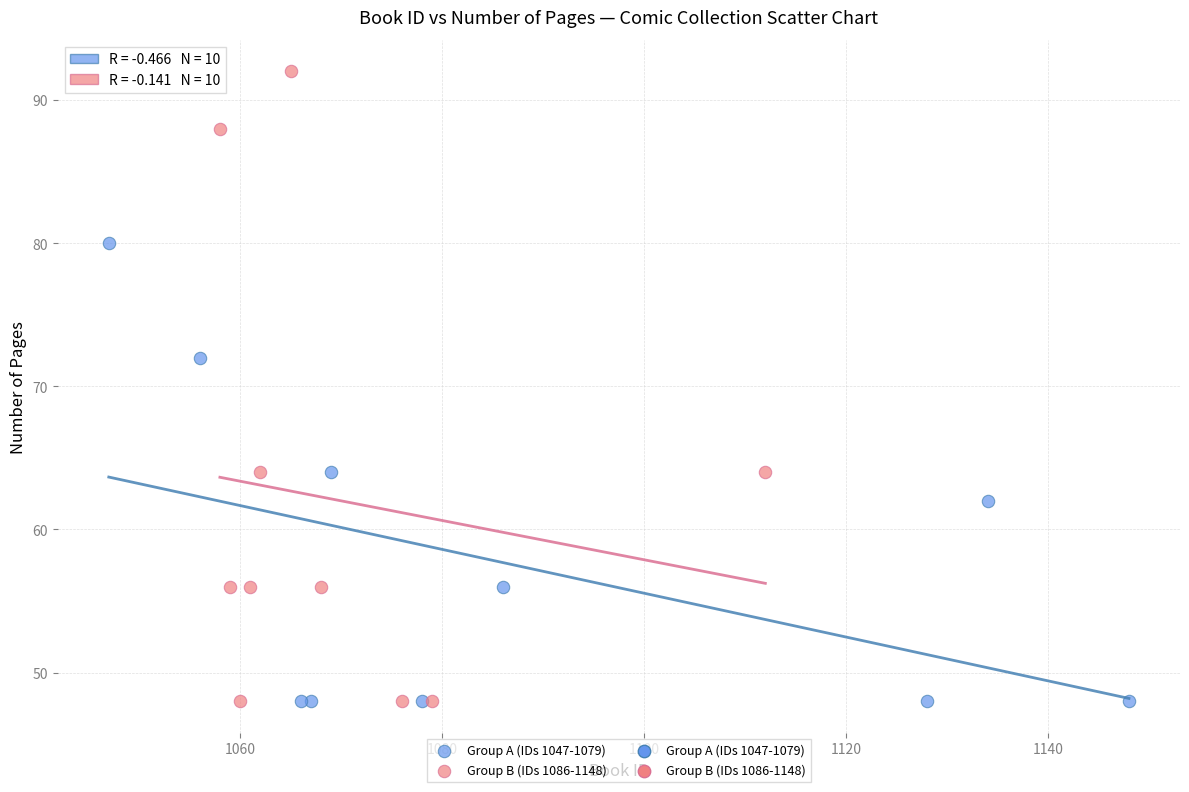

Which series contains the highest Y value?

Group B (IDs 1086-1148)